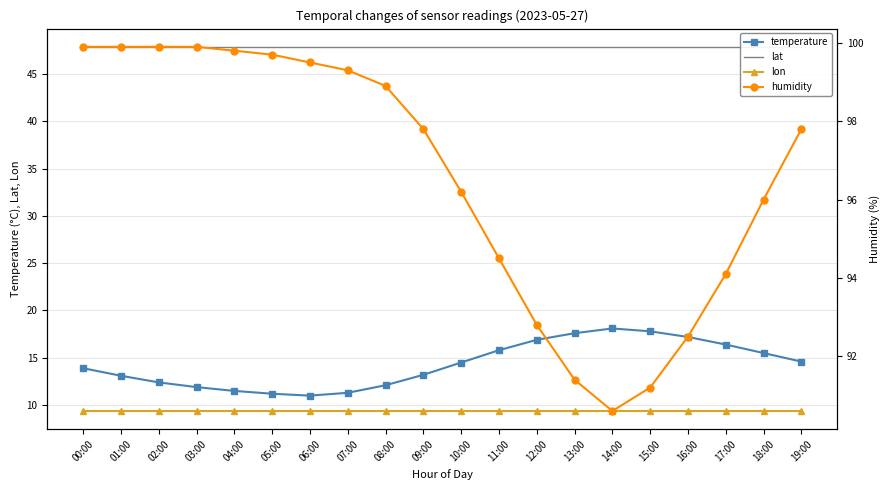

True or false: humidity and lon cross at least once.

False